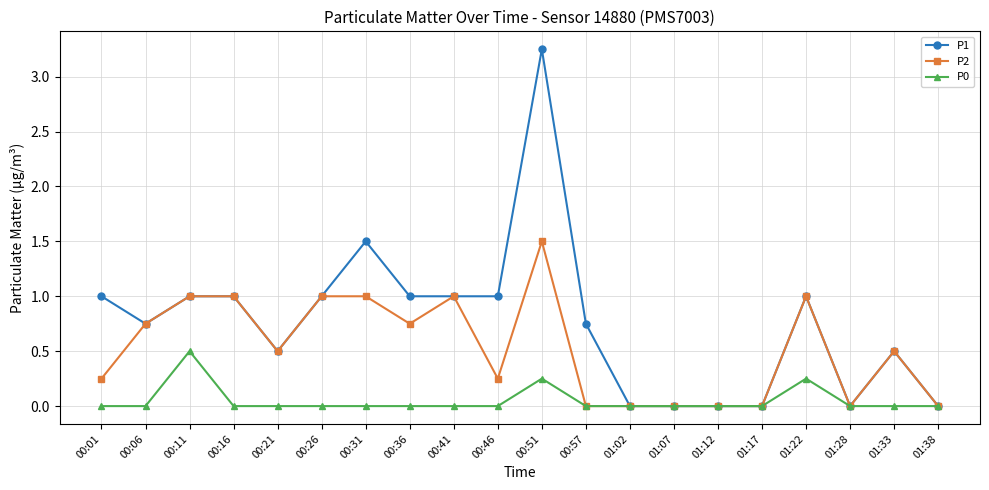

What is the total value across all series at 00:16?

2.0